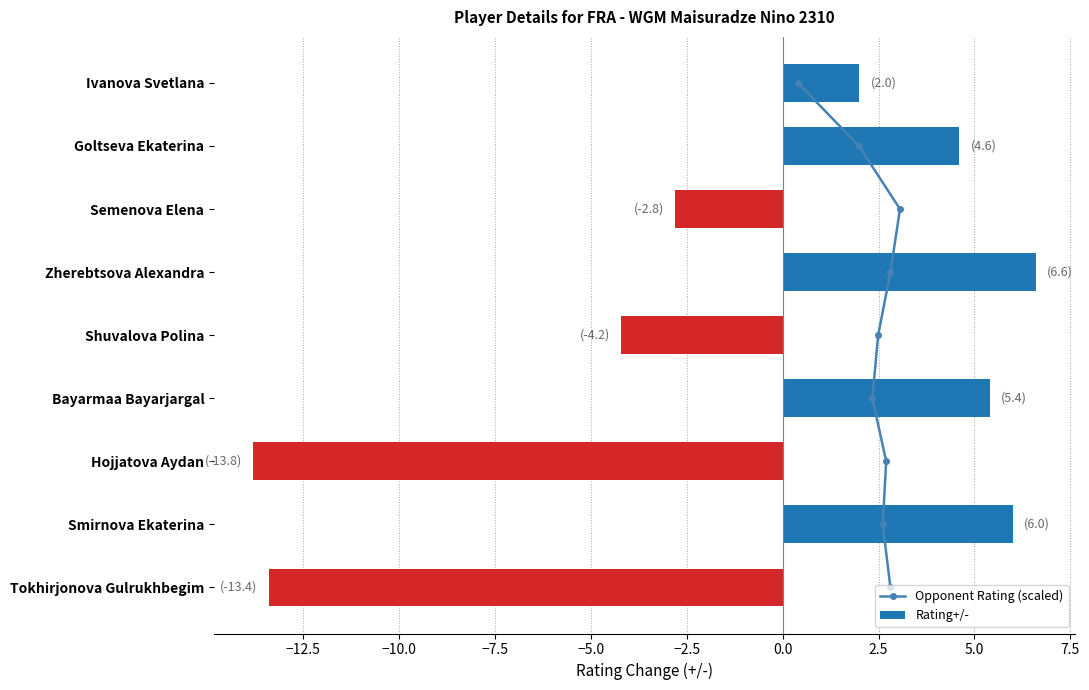

What are all the series names shown in the legend?

Opponent Rating (scaled), Rating+/-